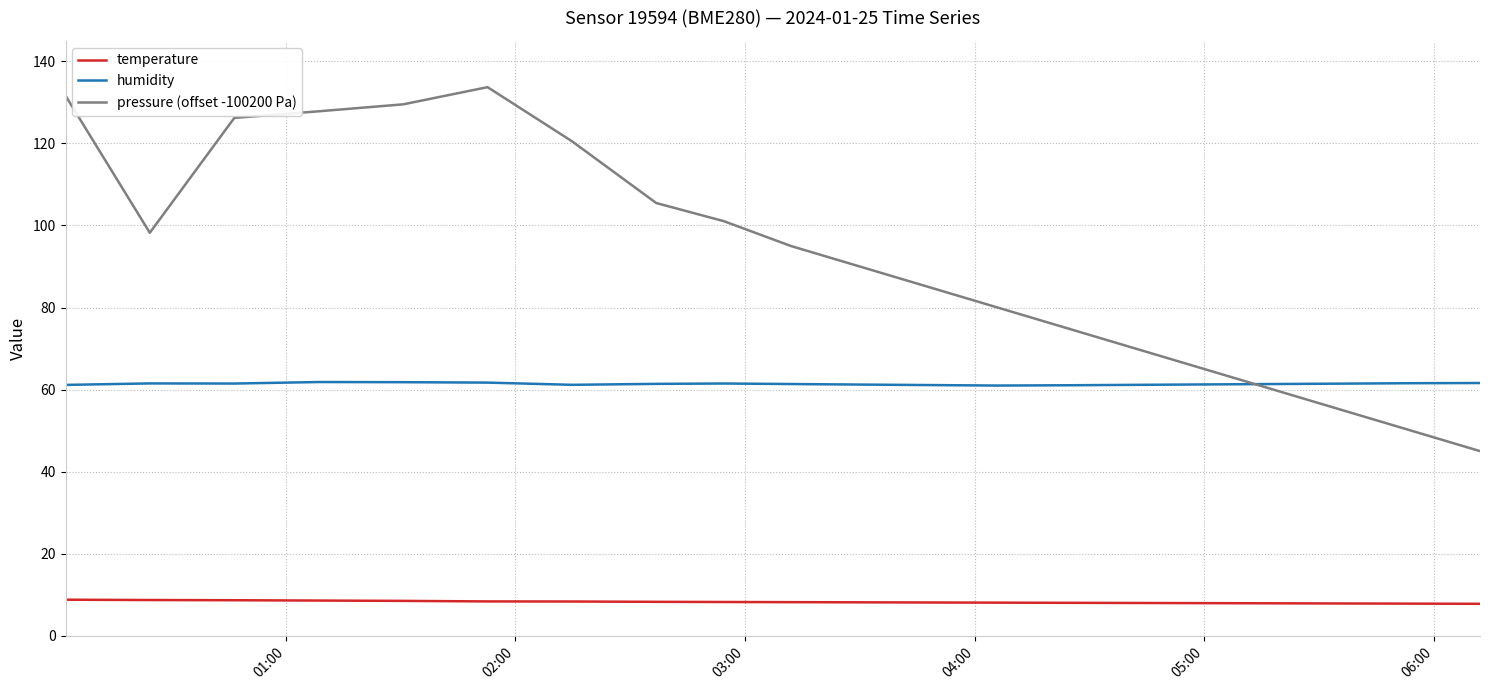

True or false: humidity and temperature intersect in this chart.

False